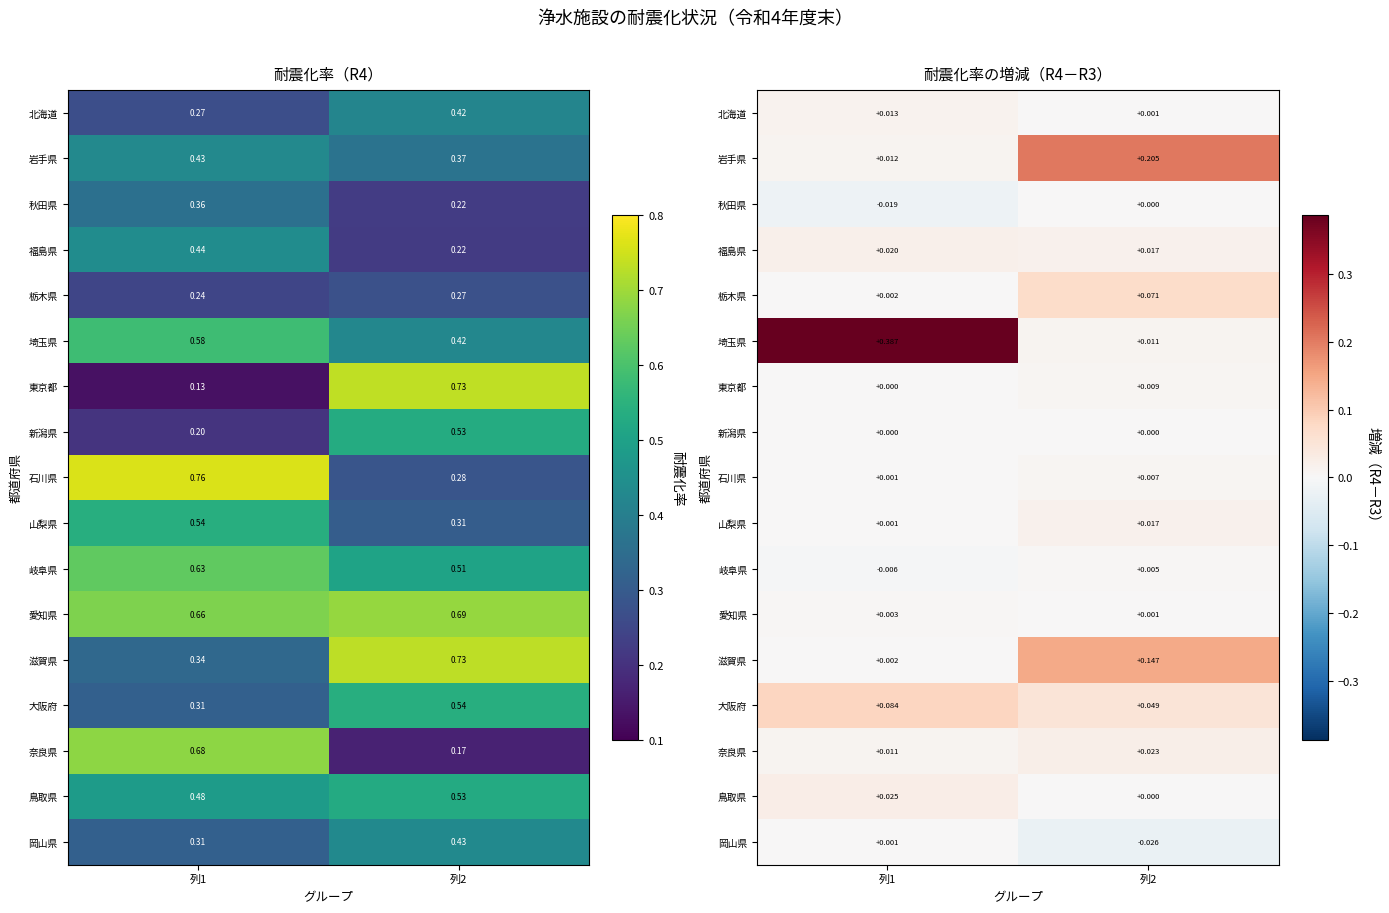

At how many categories does at least one series exceed 0?

2